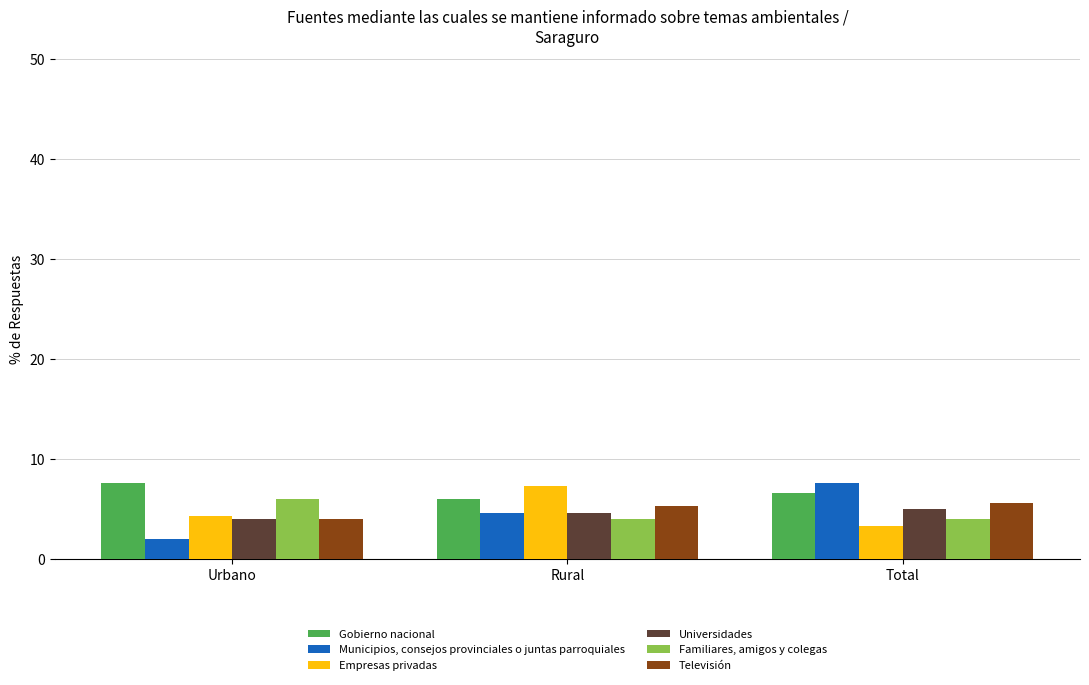

Which series has the widest spread of values?

Municipios, consejos provinciales o juntas parroquiales